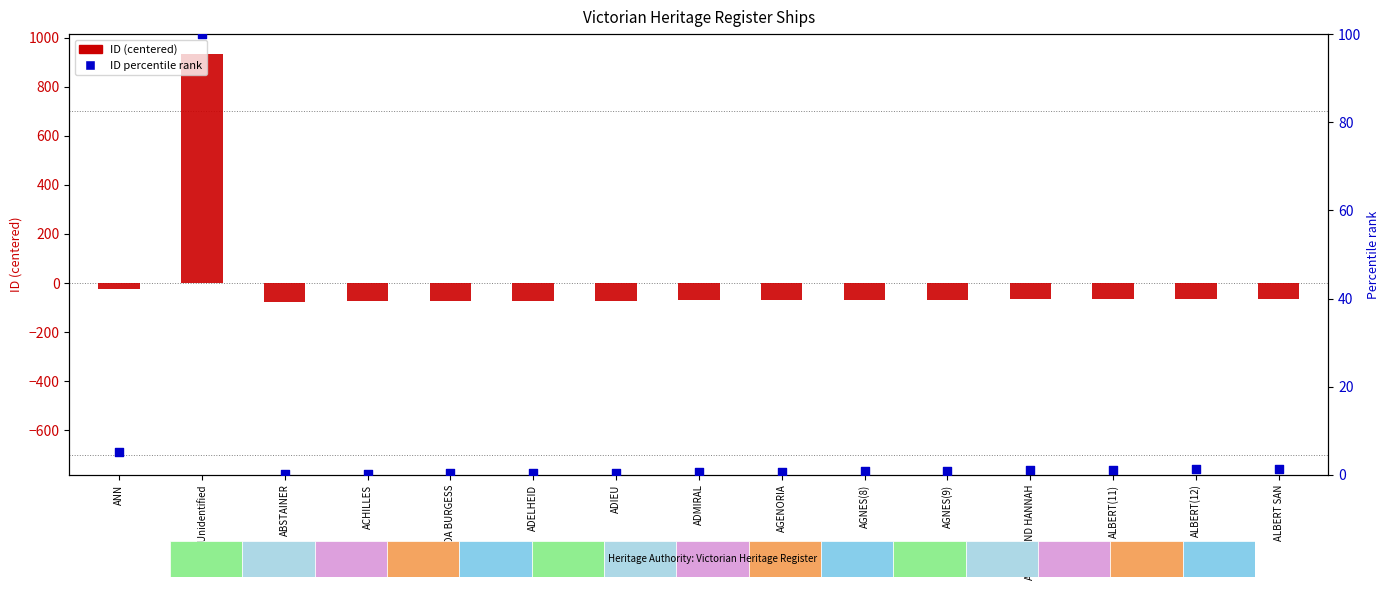

Is the value of ID percentile rank at AGNES(9) greater than the value of ID (centered) at AGNES AND HANNAH?

Yes